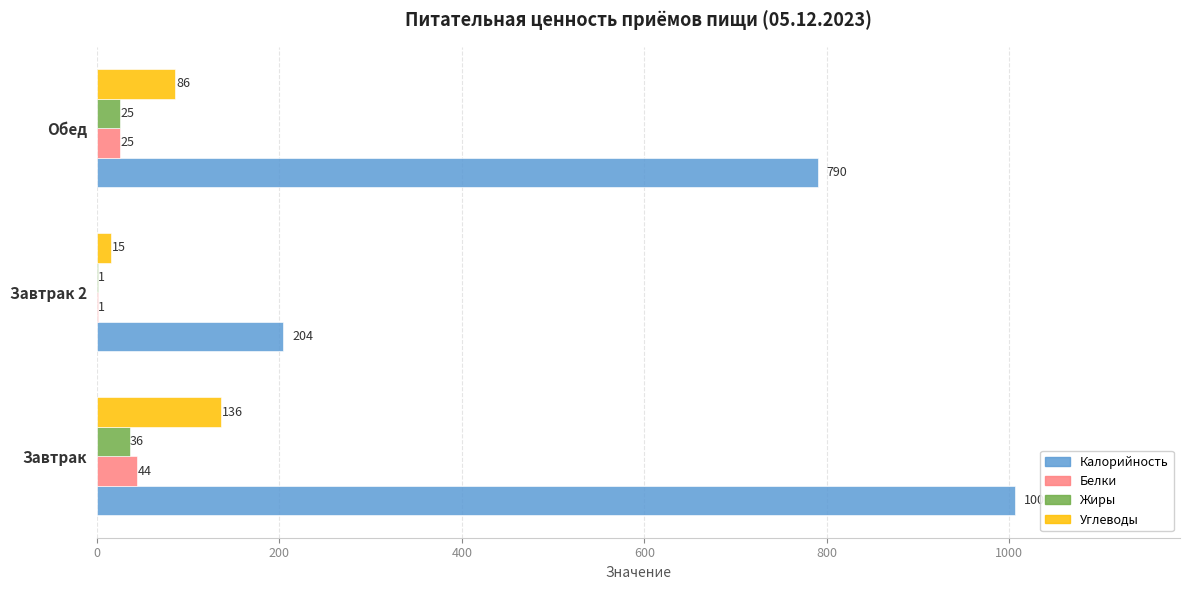

Is it true that Белки equals 1 at Завтрак 2?

True